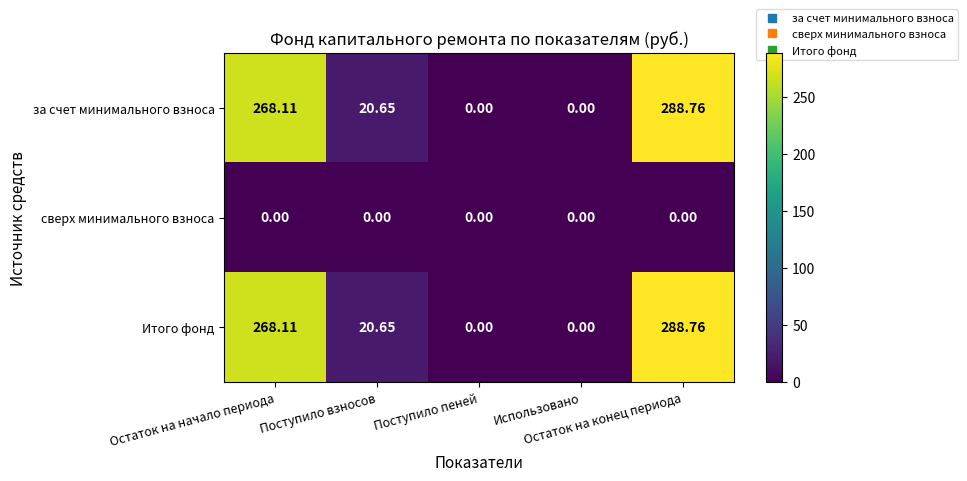

How many series are shown in this chart?

3